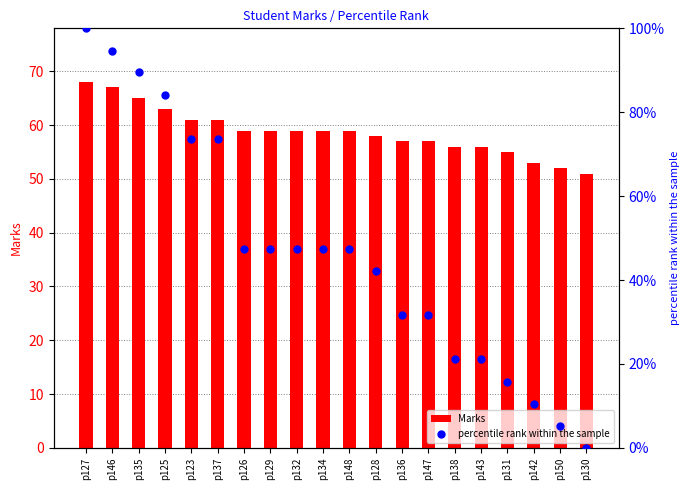

Which series has the largest Y range (max minus min)?

percentile rank within the sample